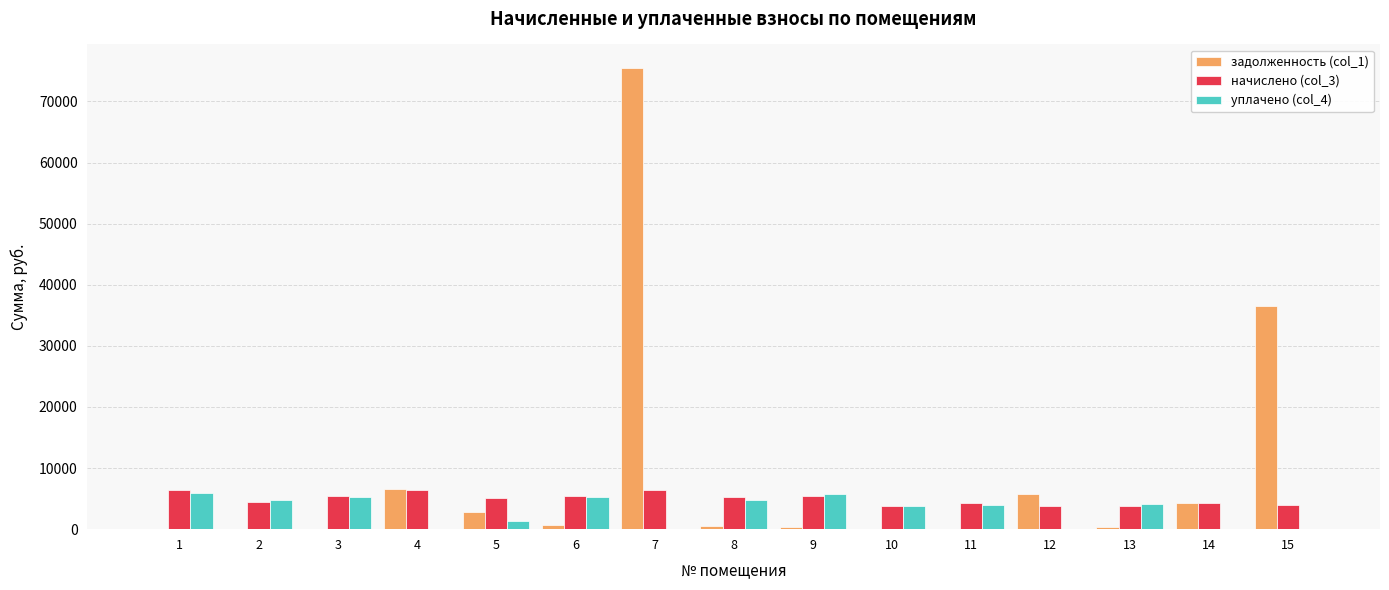

True or false: задолженность (col_1) has a value of -22736.4 at 11.

False